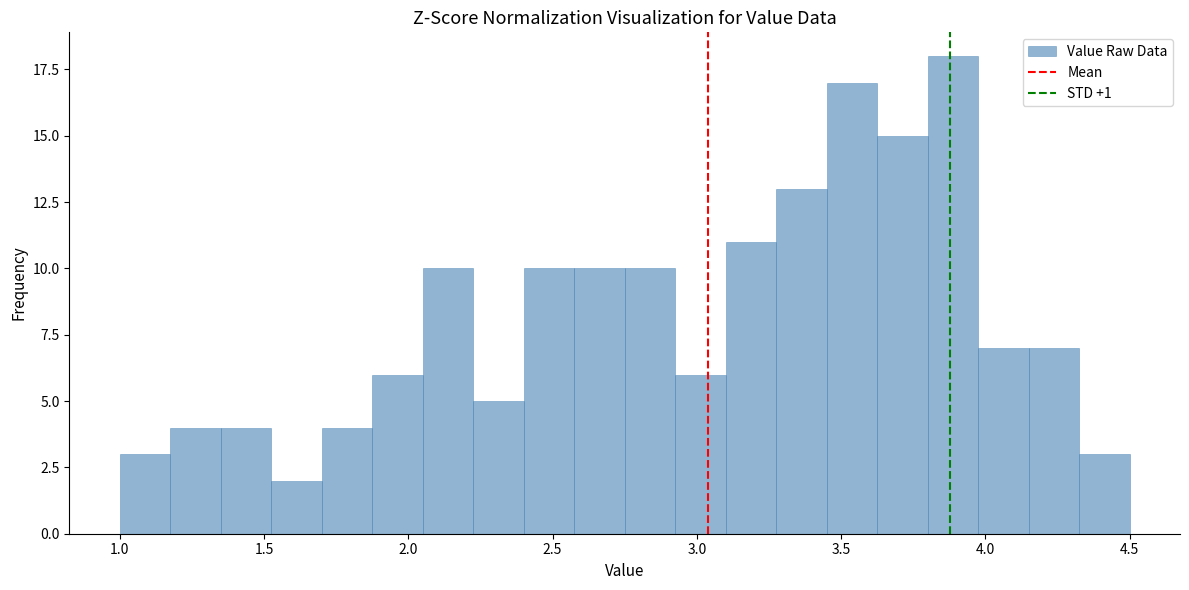

Read against the x-axis, roughly where is the centre of the tallest bar?

3.90